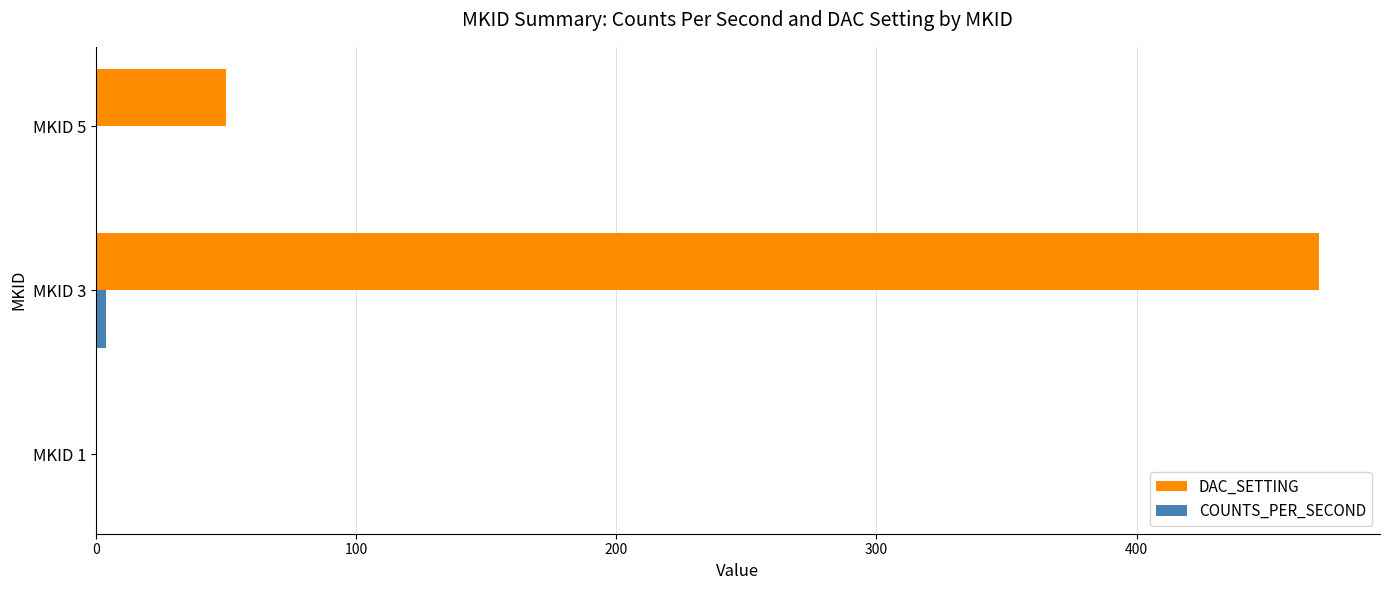

How many data points does each series have?

3